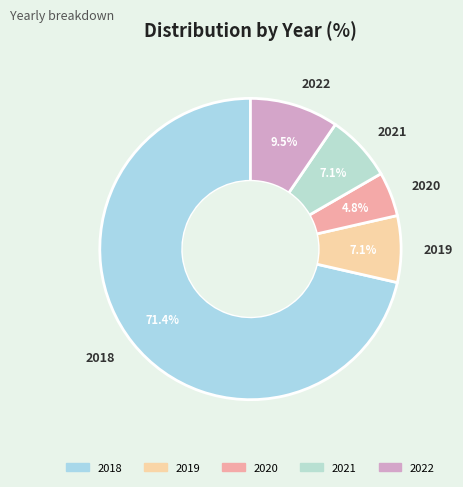

To the nearest percent, what is the difference between the largest and smallest slice percentages?

67%